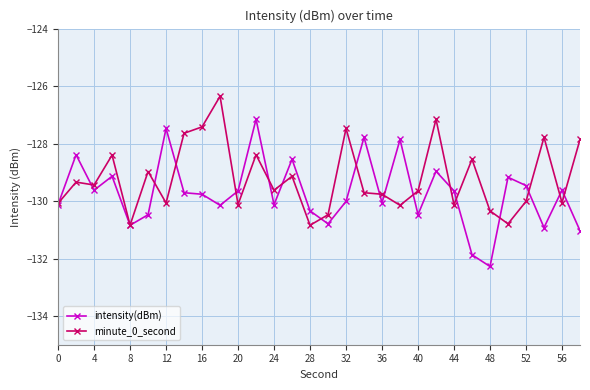

What is the minimum value shown in the chart?

-132.3